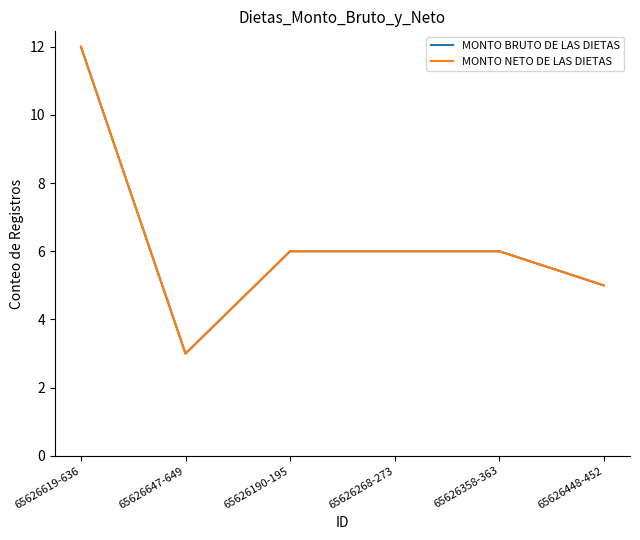

True or false: MONTO BRUTO DE LAS DIETAS has a value of 6 at 65626190-195.

True